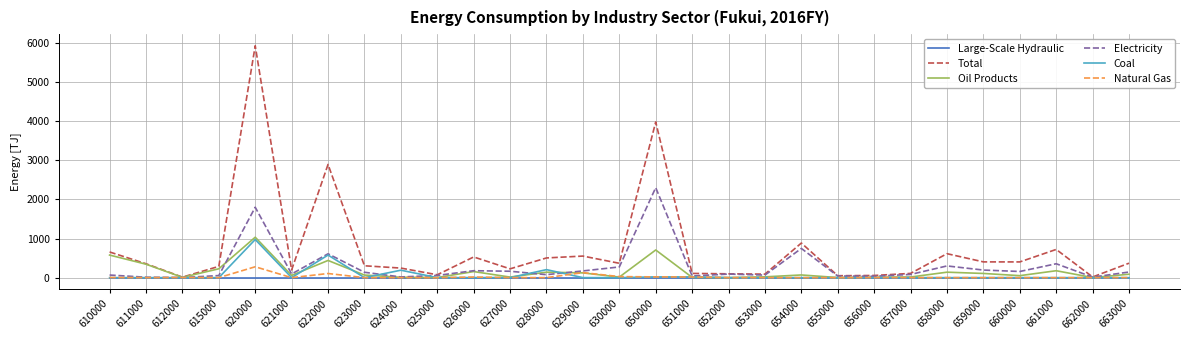

True or false: Total has more than 0 points higher than both neighbors.

True